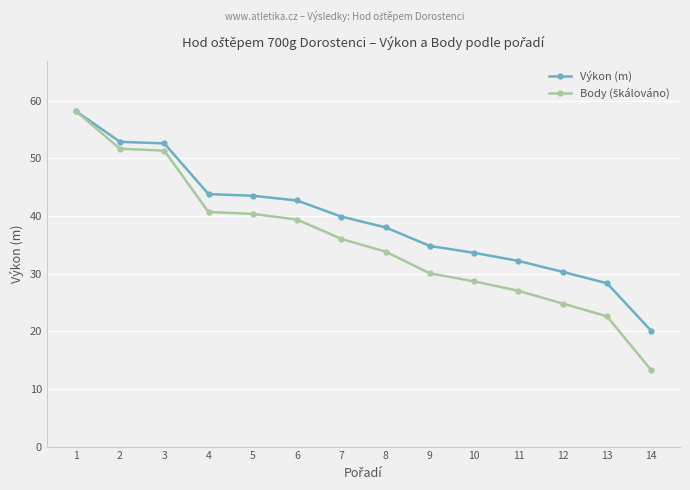

What is the spread (max minus min) of values at 11?

5.2